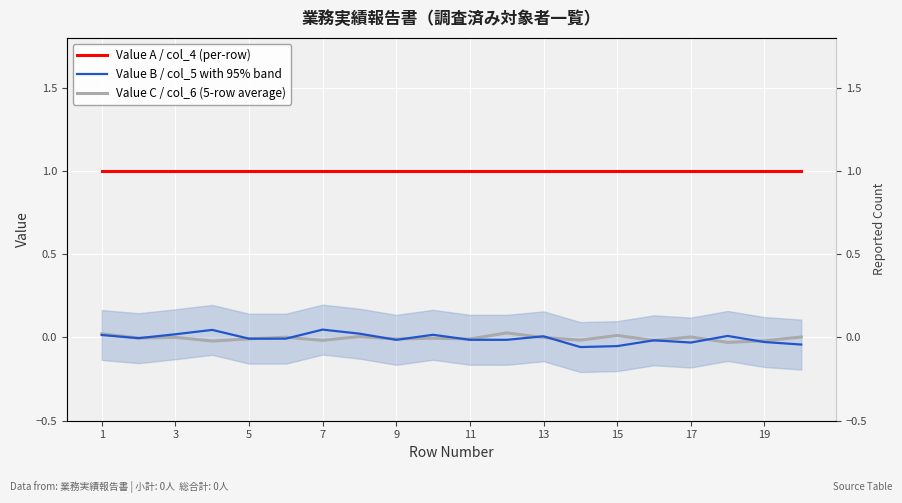

How many values in Value B / col_5 with 95% band are above zero?

8